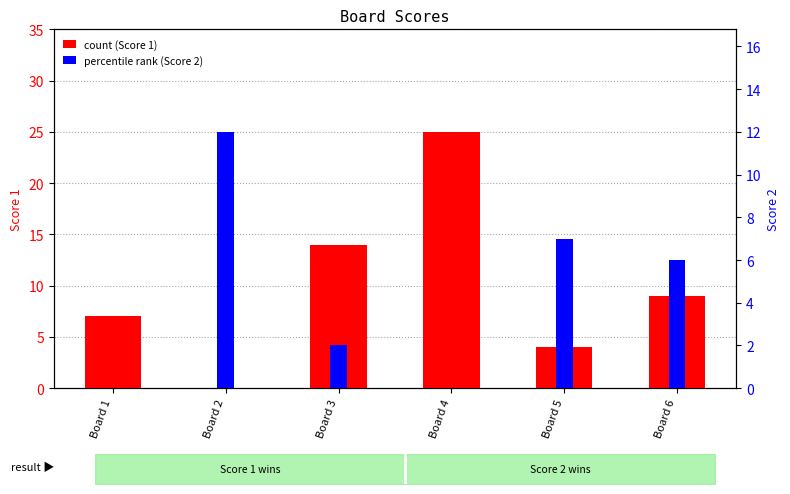

What is the total value across all series at Board 2?

12